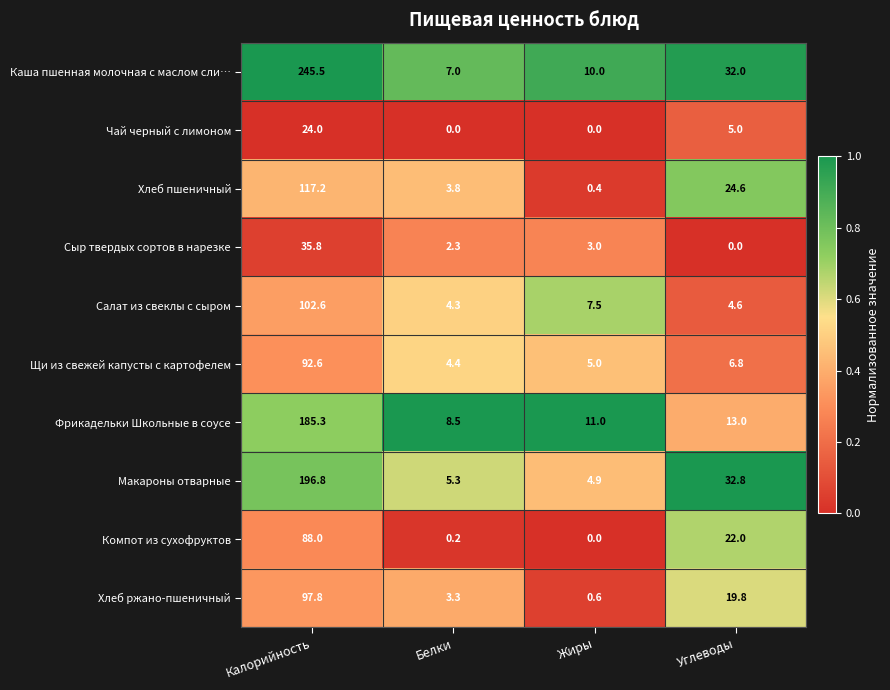

List the labels in order of Щи из свежей капусты с картофелем value, largest first.

Калорийность, Углеводы, Жиры, Белки